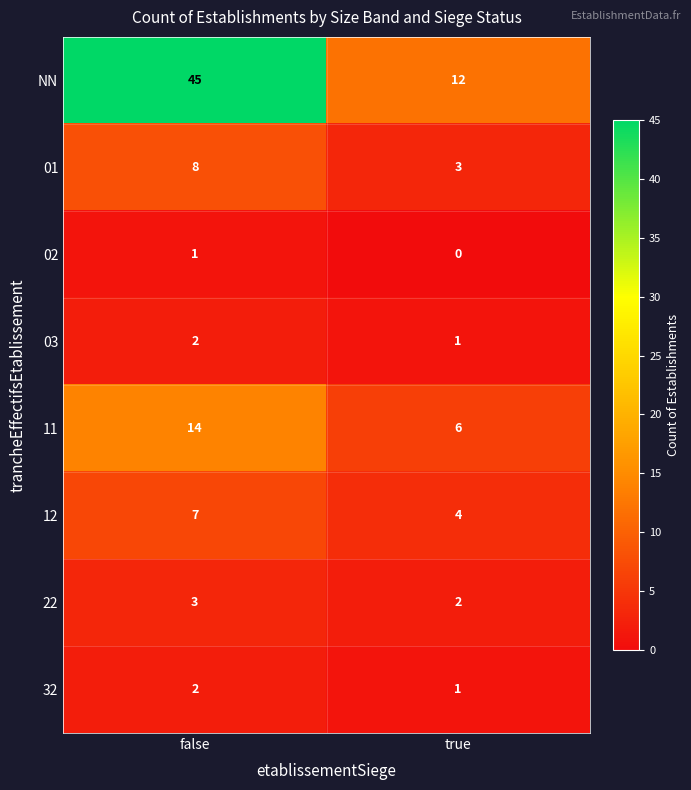

How many distinct data groups are displayed?

8